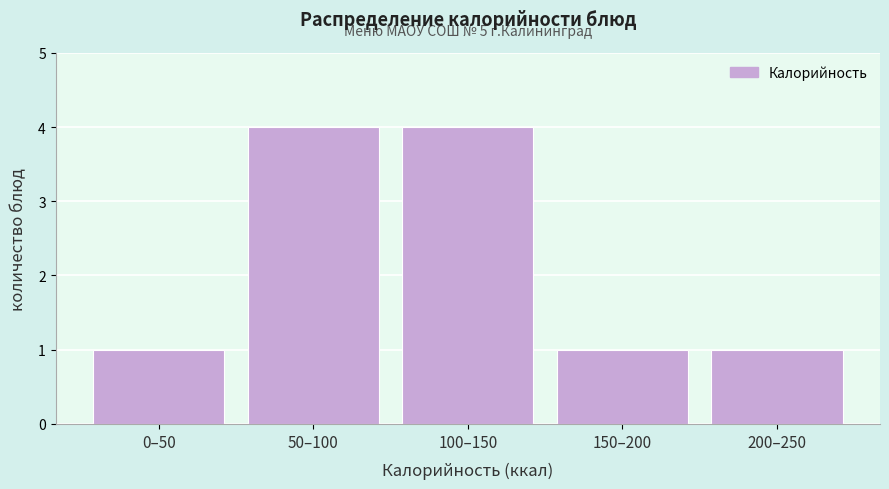

Reading right to left, what are all the values shown in this chart?

1	1	4	4	1